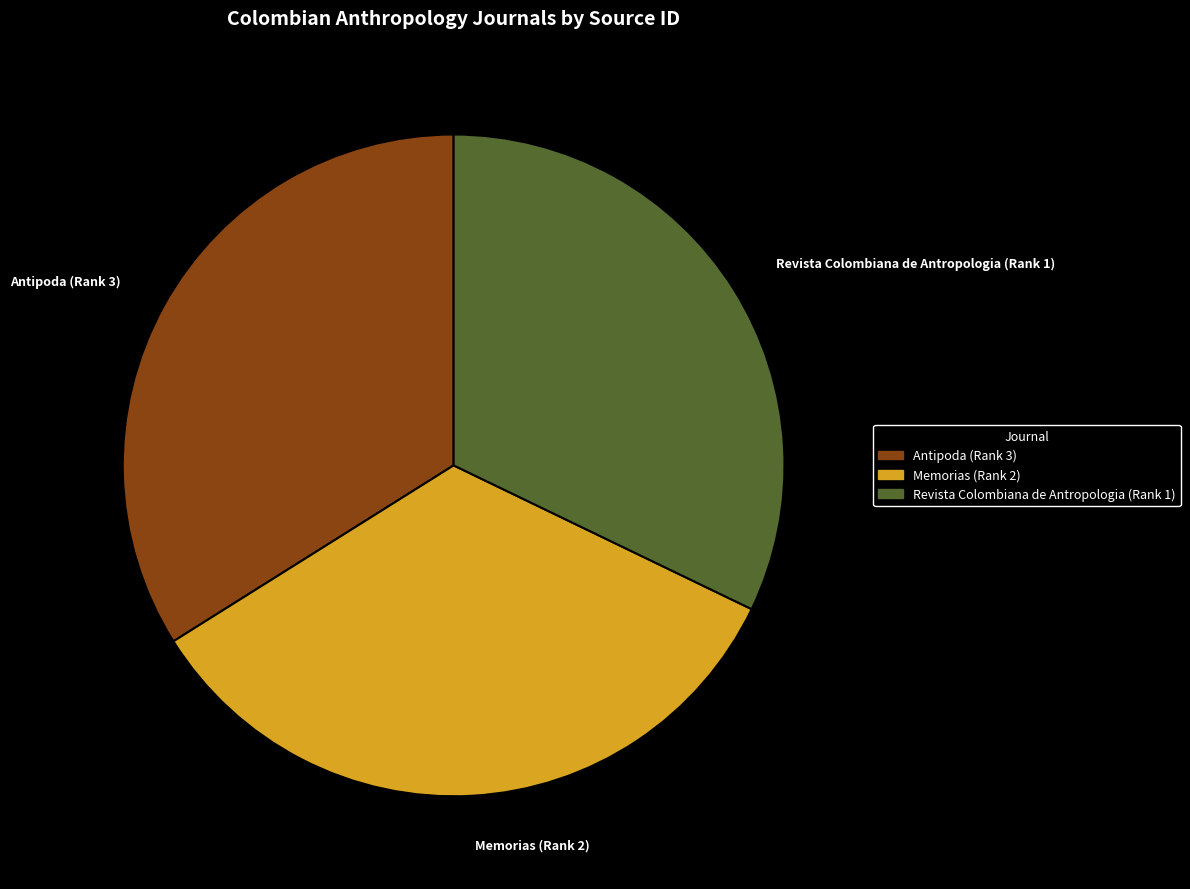

Is Revista Colombiana de Antropologia (Rank 1) the majority of the pie?

No